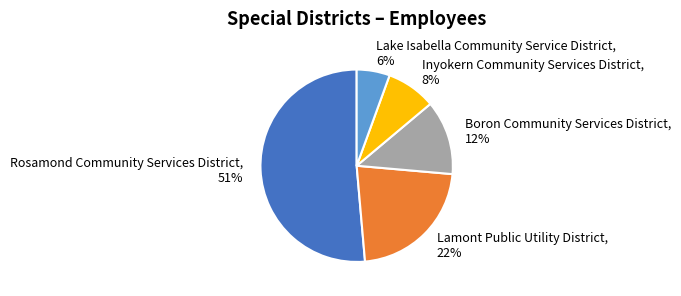

The Rosamond Community Services District slice represents 51% of the pie. True or false?

True